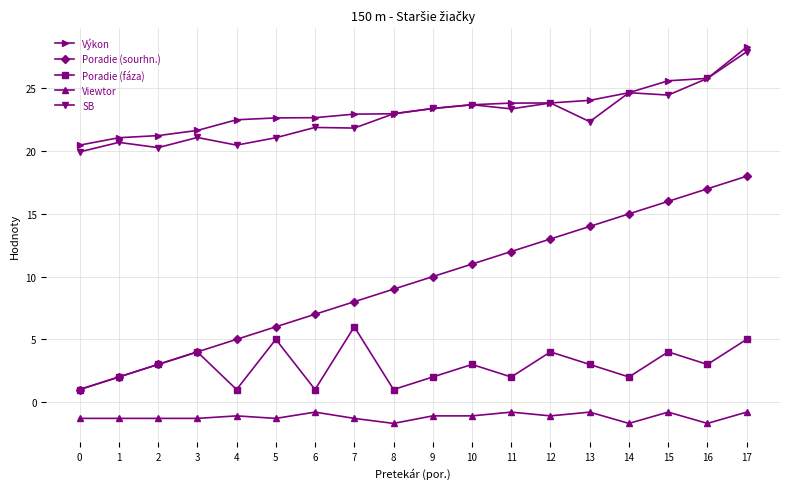

What are all the series names shown in the legend?

Výkon, Poradie (sourhn.), Poradie (fáza), Viewtor, SB